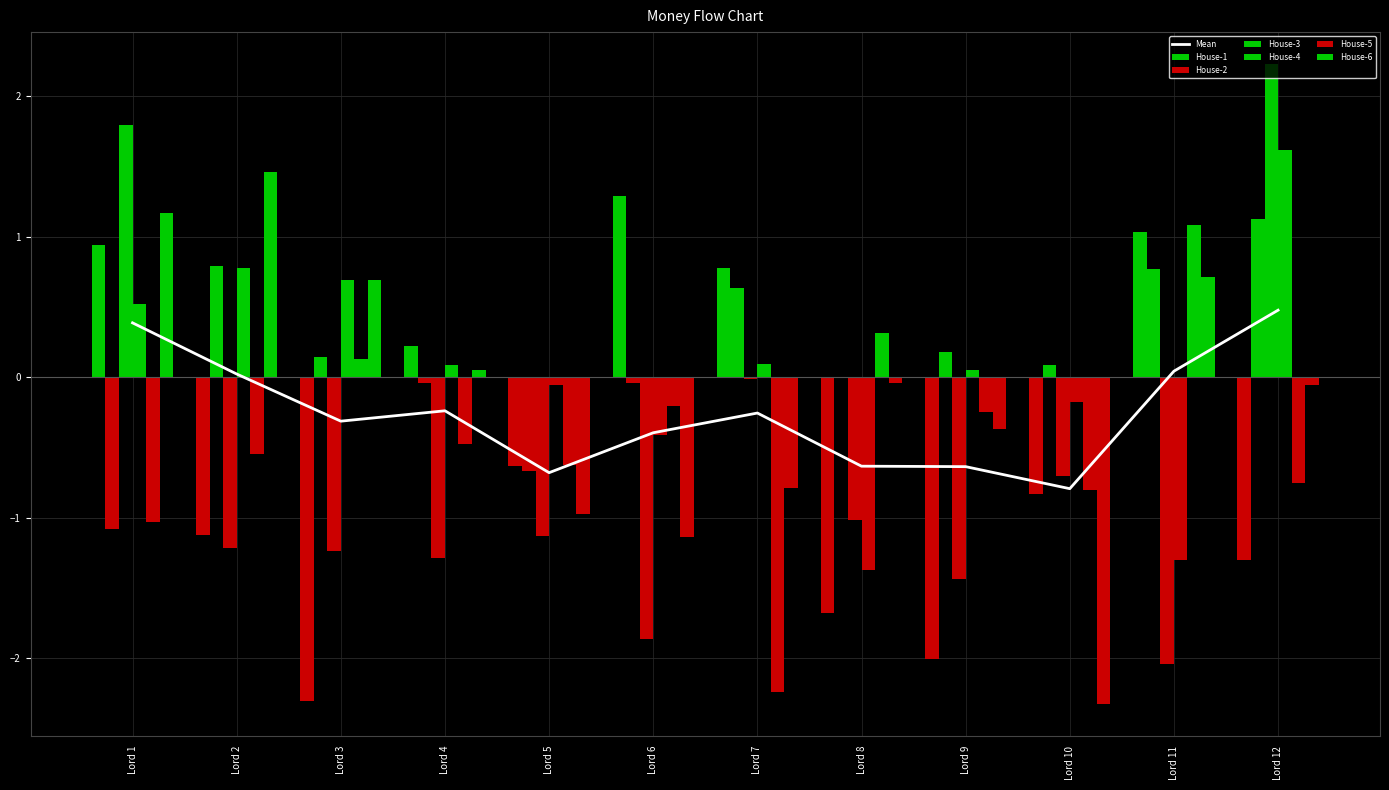

Does the chart contain stacked bars?

No